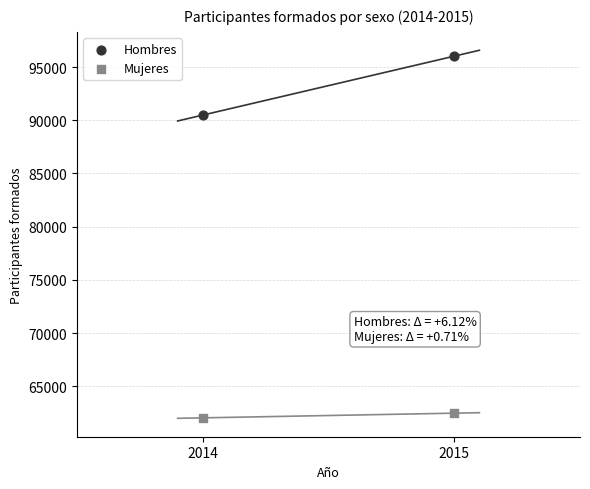

Across all series, what Y value is closest to 79027?

90484